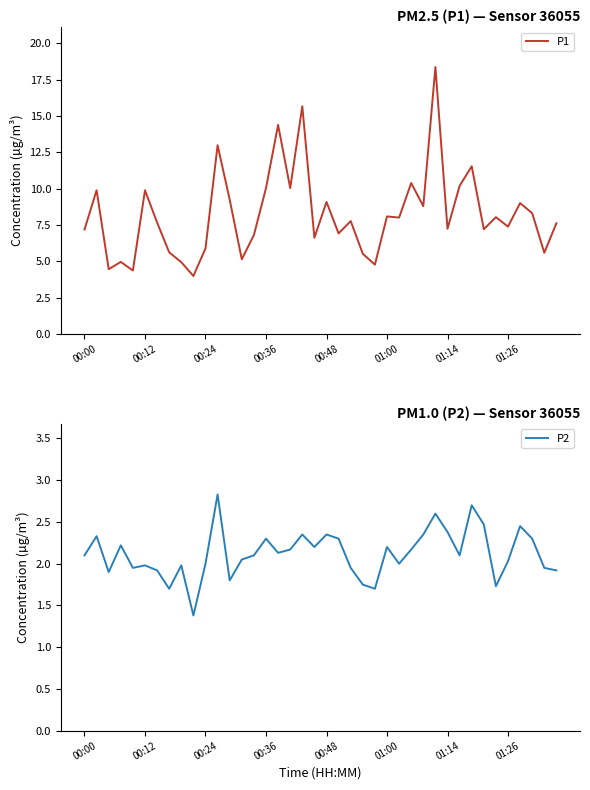

What is the minimum value shown in the chart?

1.4